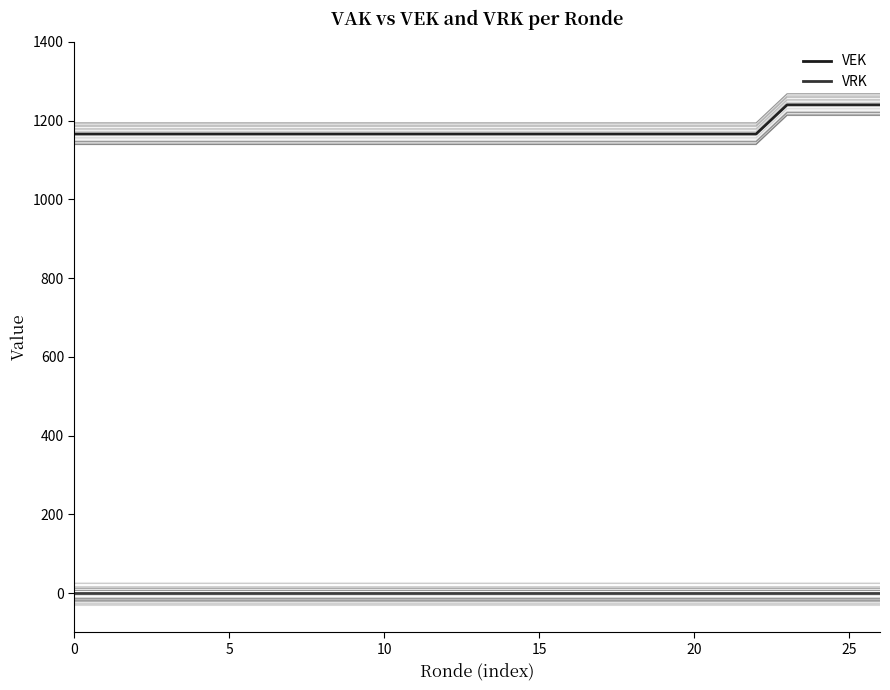

True or false: VEK and VRK intersect in this chart.

False